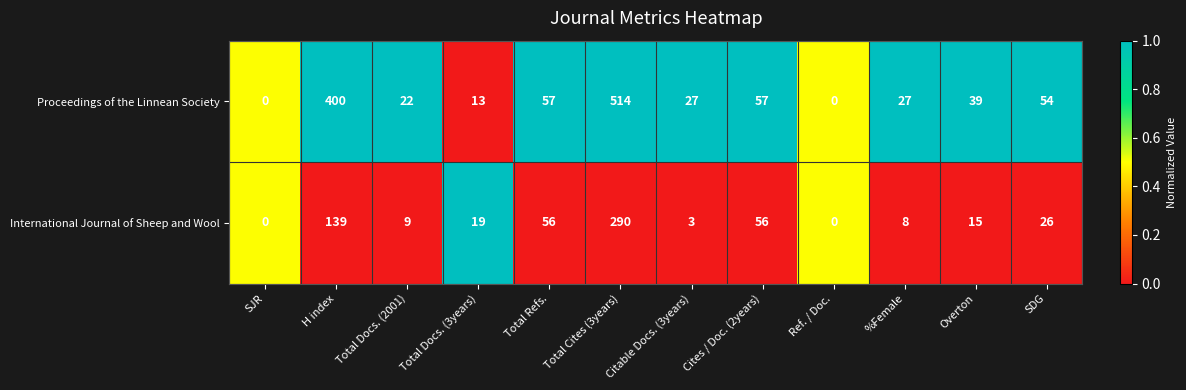

How many data points in Proceedings of the Linnean Society are less than 39?

6